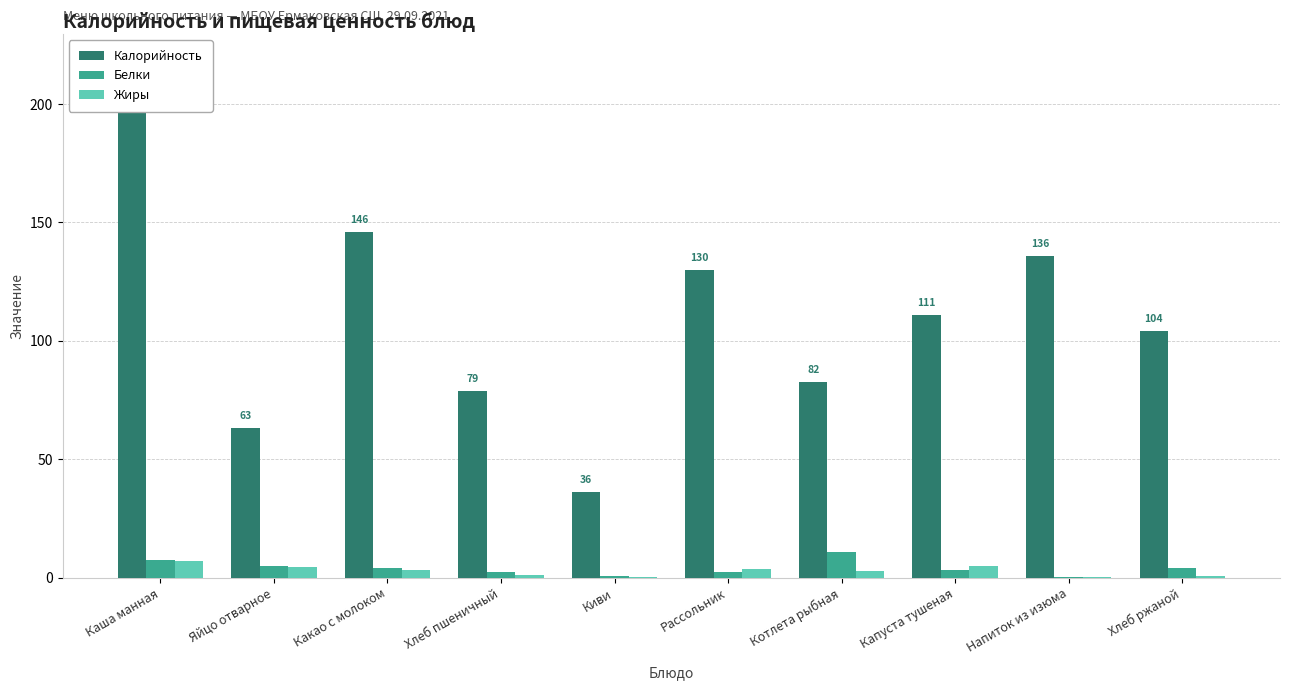

True or false: Жиры has a value of 4.8 at Капуста тушеная.

True